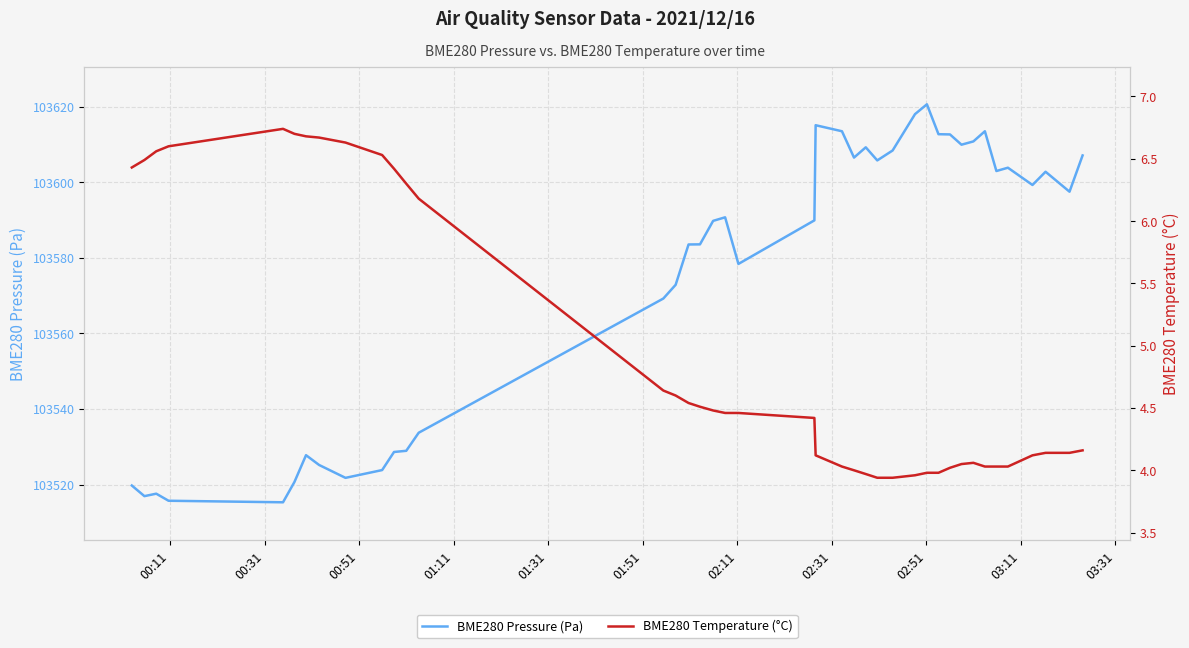

True or false: BME280 Temperature (°C) and BME280 Pressure (Pa) intersect in this chart.

False